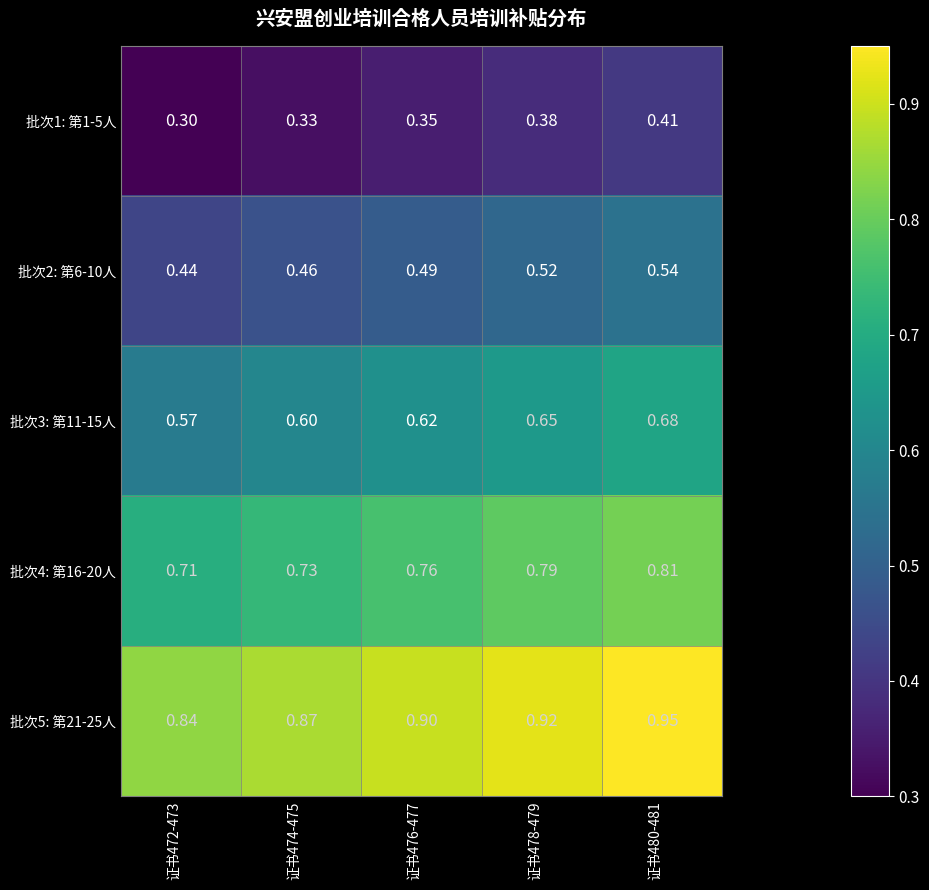

Is the value of 批次2: 第6-10人 at 证书478-479 greater than the value of 批次4: 第16-20人 at 证书476-477?

No